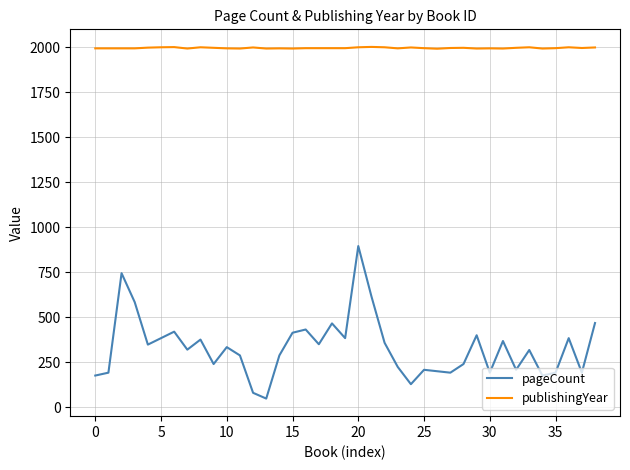

Which series has the largest range (max minus min)?

pageCount